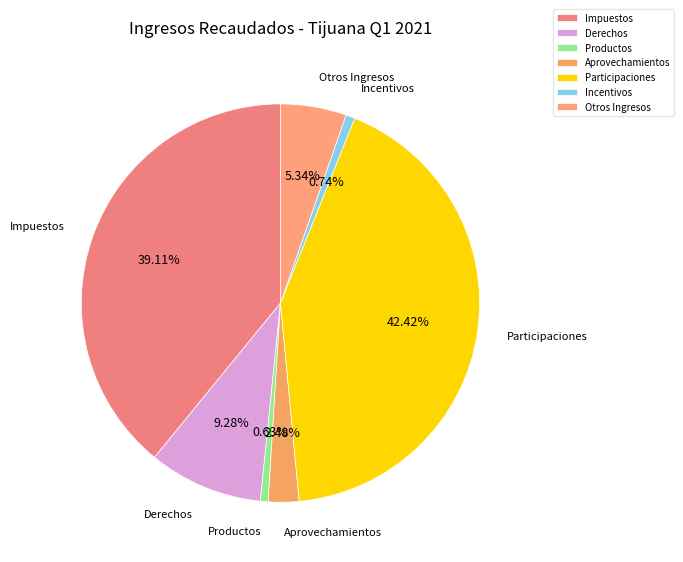

How many segments does this pie chart have?

7